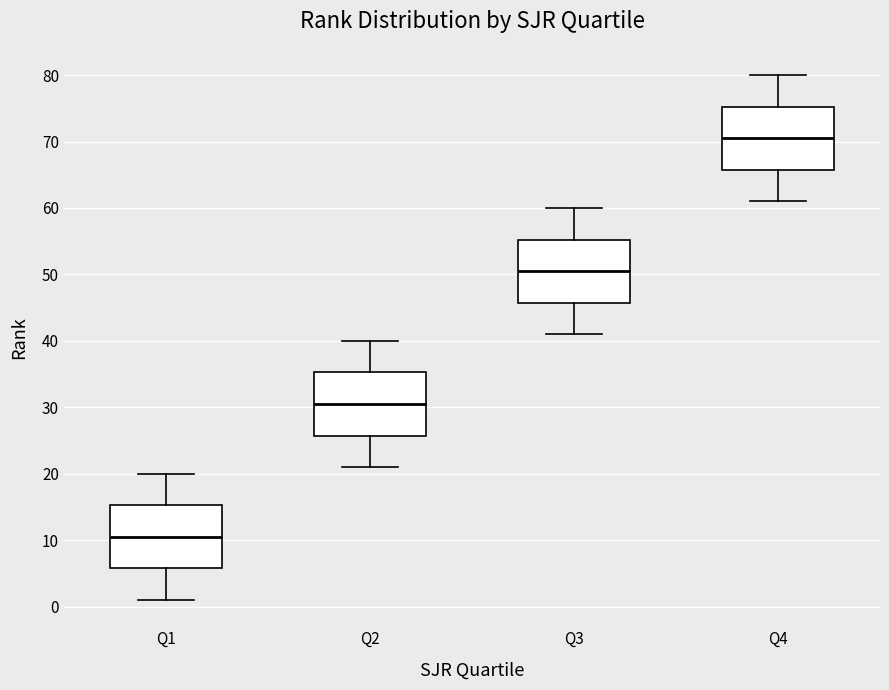

Which box's median line is the lowest?

Q1